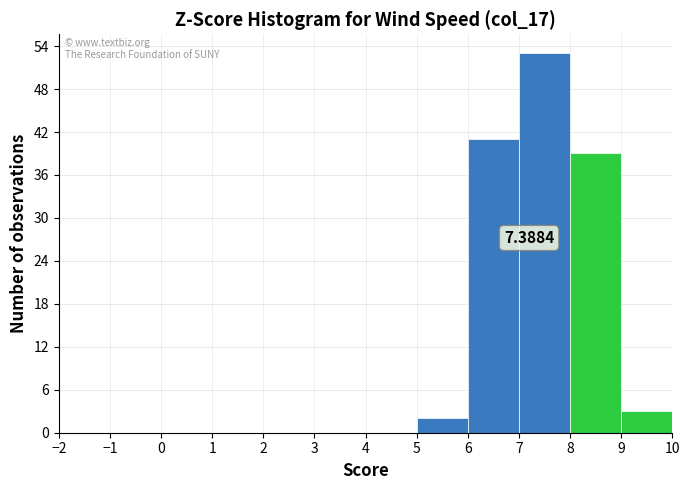

Which range on the x-axis has the tallest bar?

7 to 8